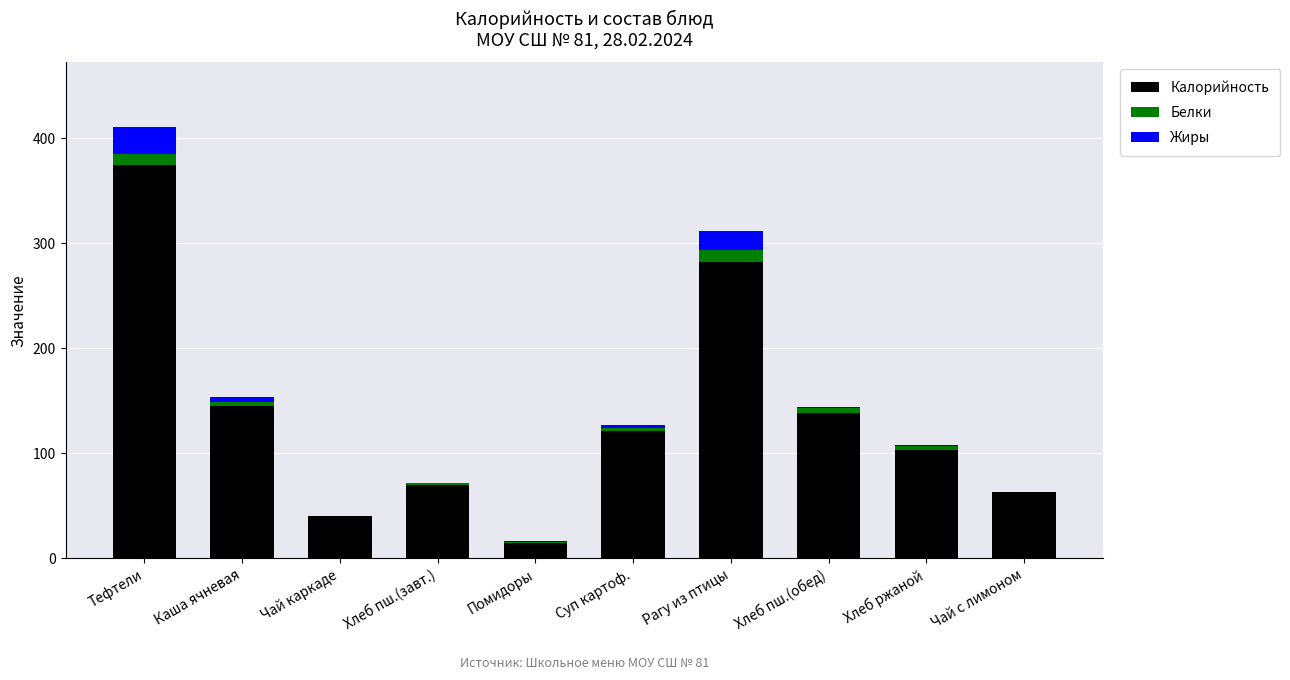

Count the number of categories in the chart.

10